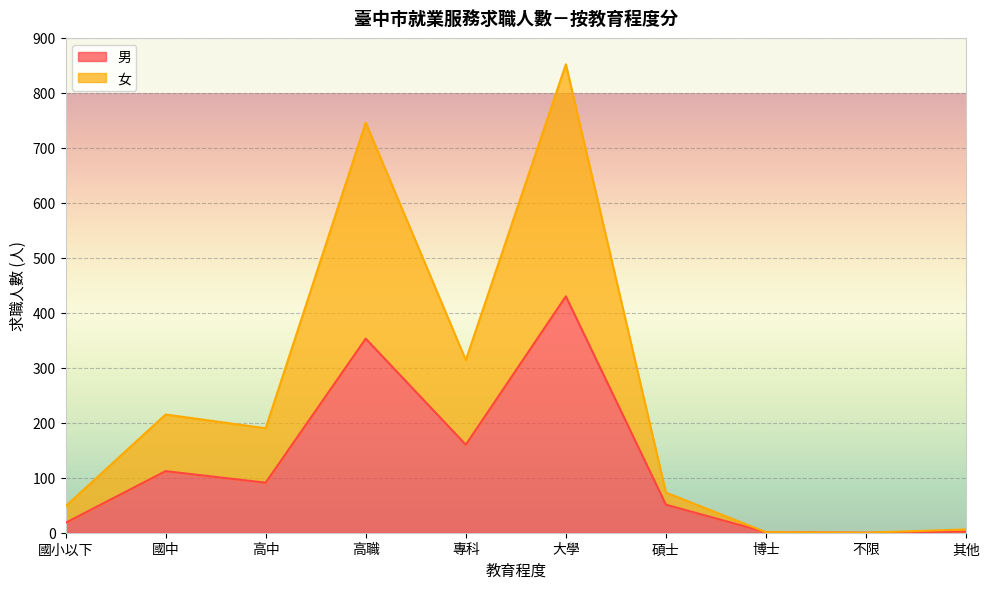

Where is the first local maximum for 男?

國中